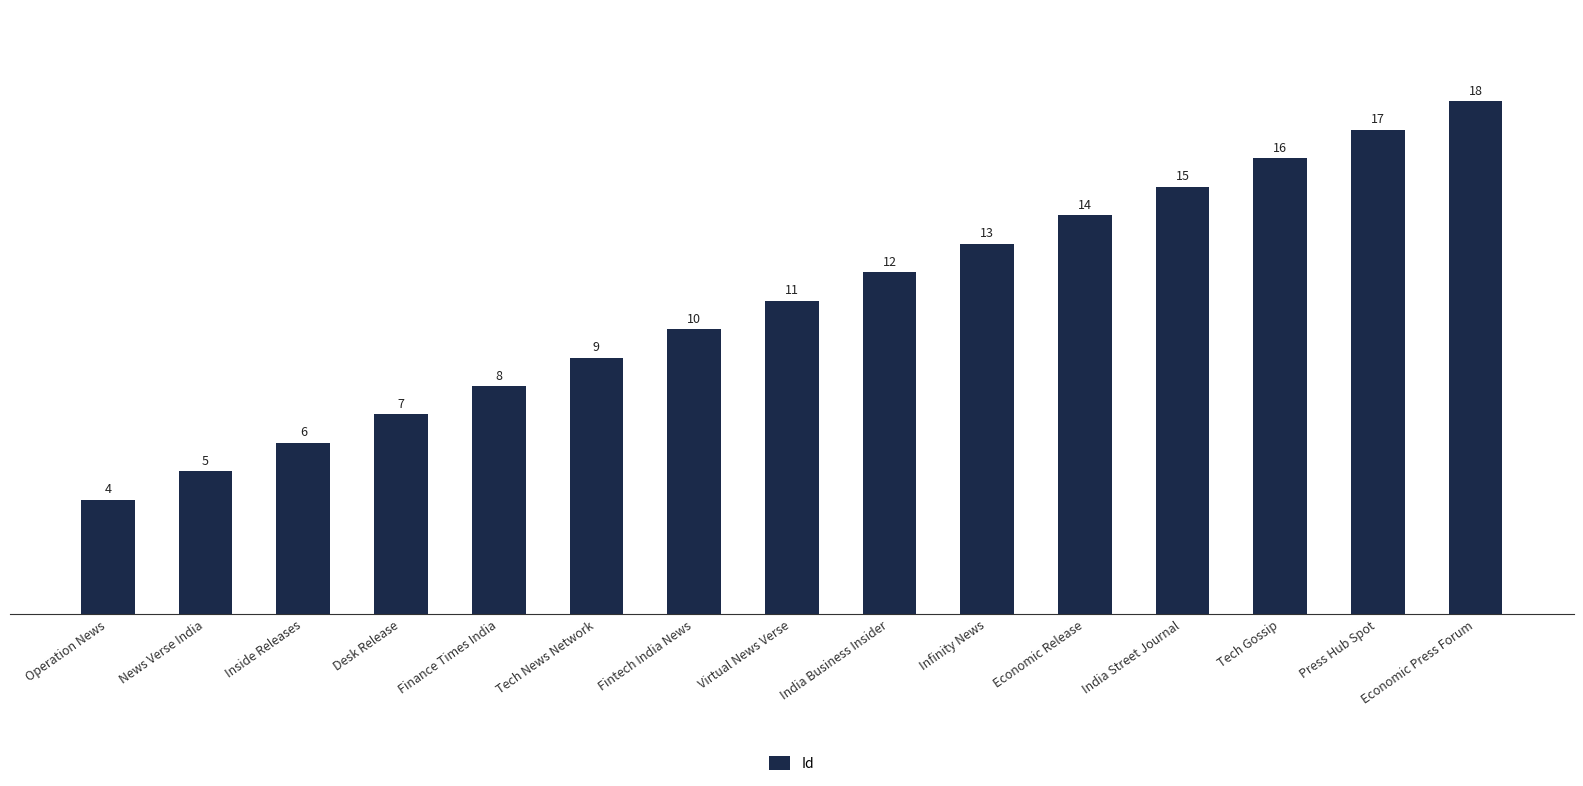

What is the greatest value displayed?

18